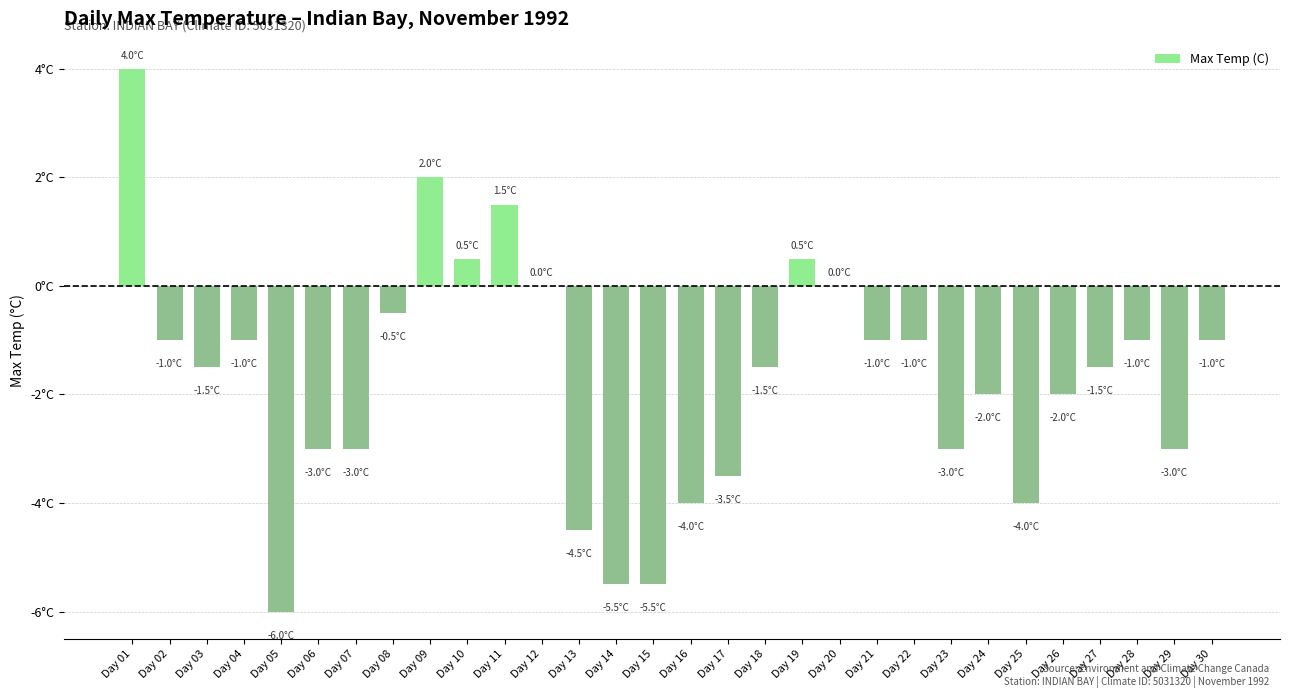

Reading right to left, list all the values displayed in this chart.

-1.0	-3.0	-1.0	-1.5	-2.0	-4.0	-2.0	-3.0	-1.0	-1.0	0.0	0.5	-1.5	-3.5	-4.0	-5.5	-5.5	-4.5	0.0	1.5	0.5	2.0	-0.5	-3.0	-3.0	-6.0	-1.0	-1.5	-1.0	4.0